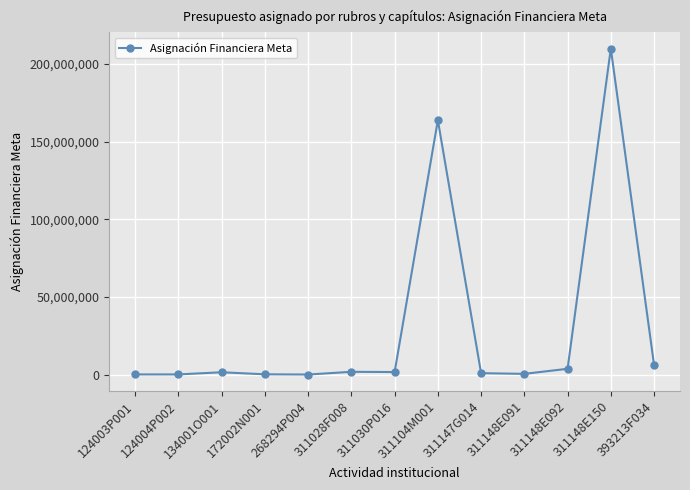

What is the change in value from 311030P016 to 311148E150?

+208291016